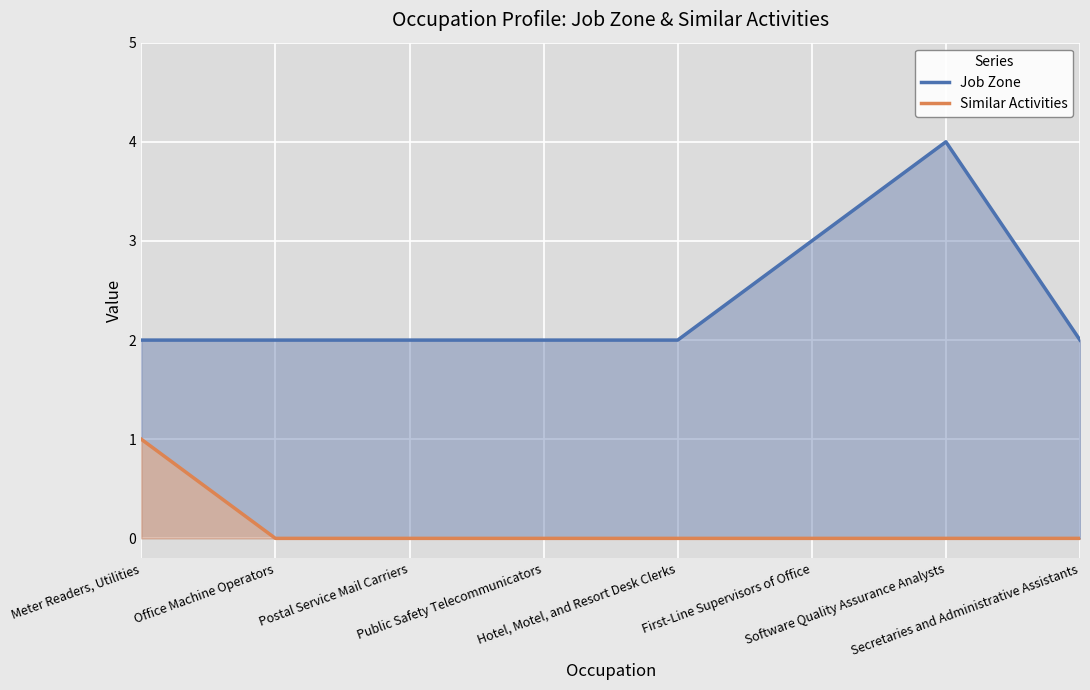

Is the value of Job Zone at Secretaries and Administrative Assistants greater than the value of Similar Activities at Secretaries and Administrative Assistants?

Yes